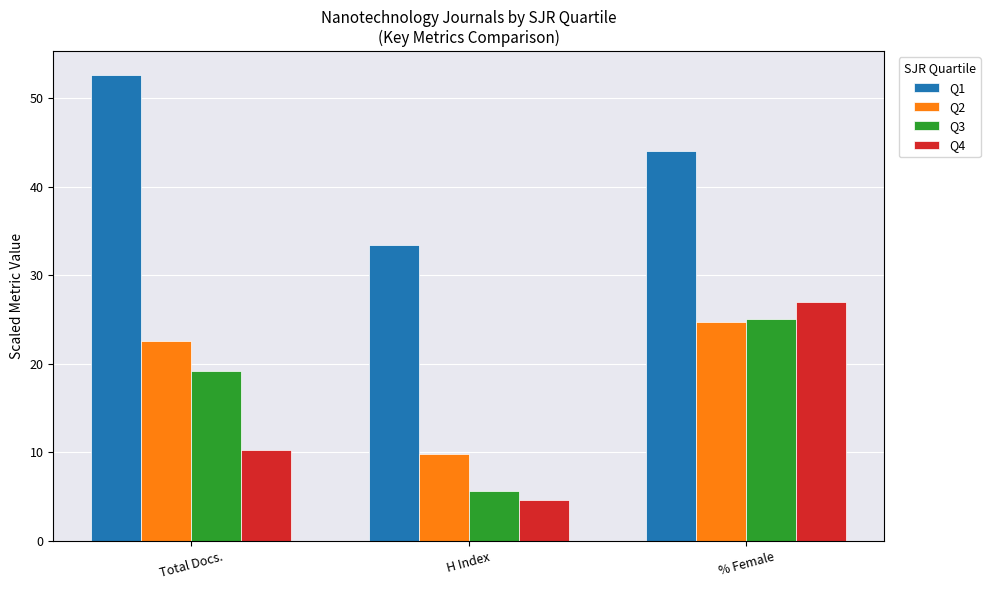

What is the difference between the highest and lowest values at Total Docs.?

42.4